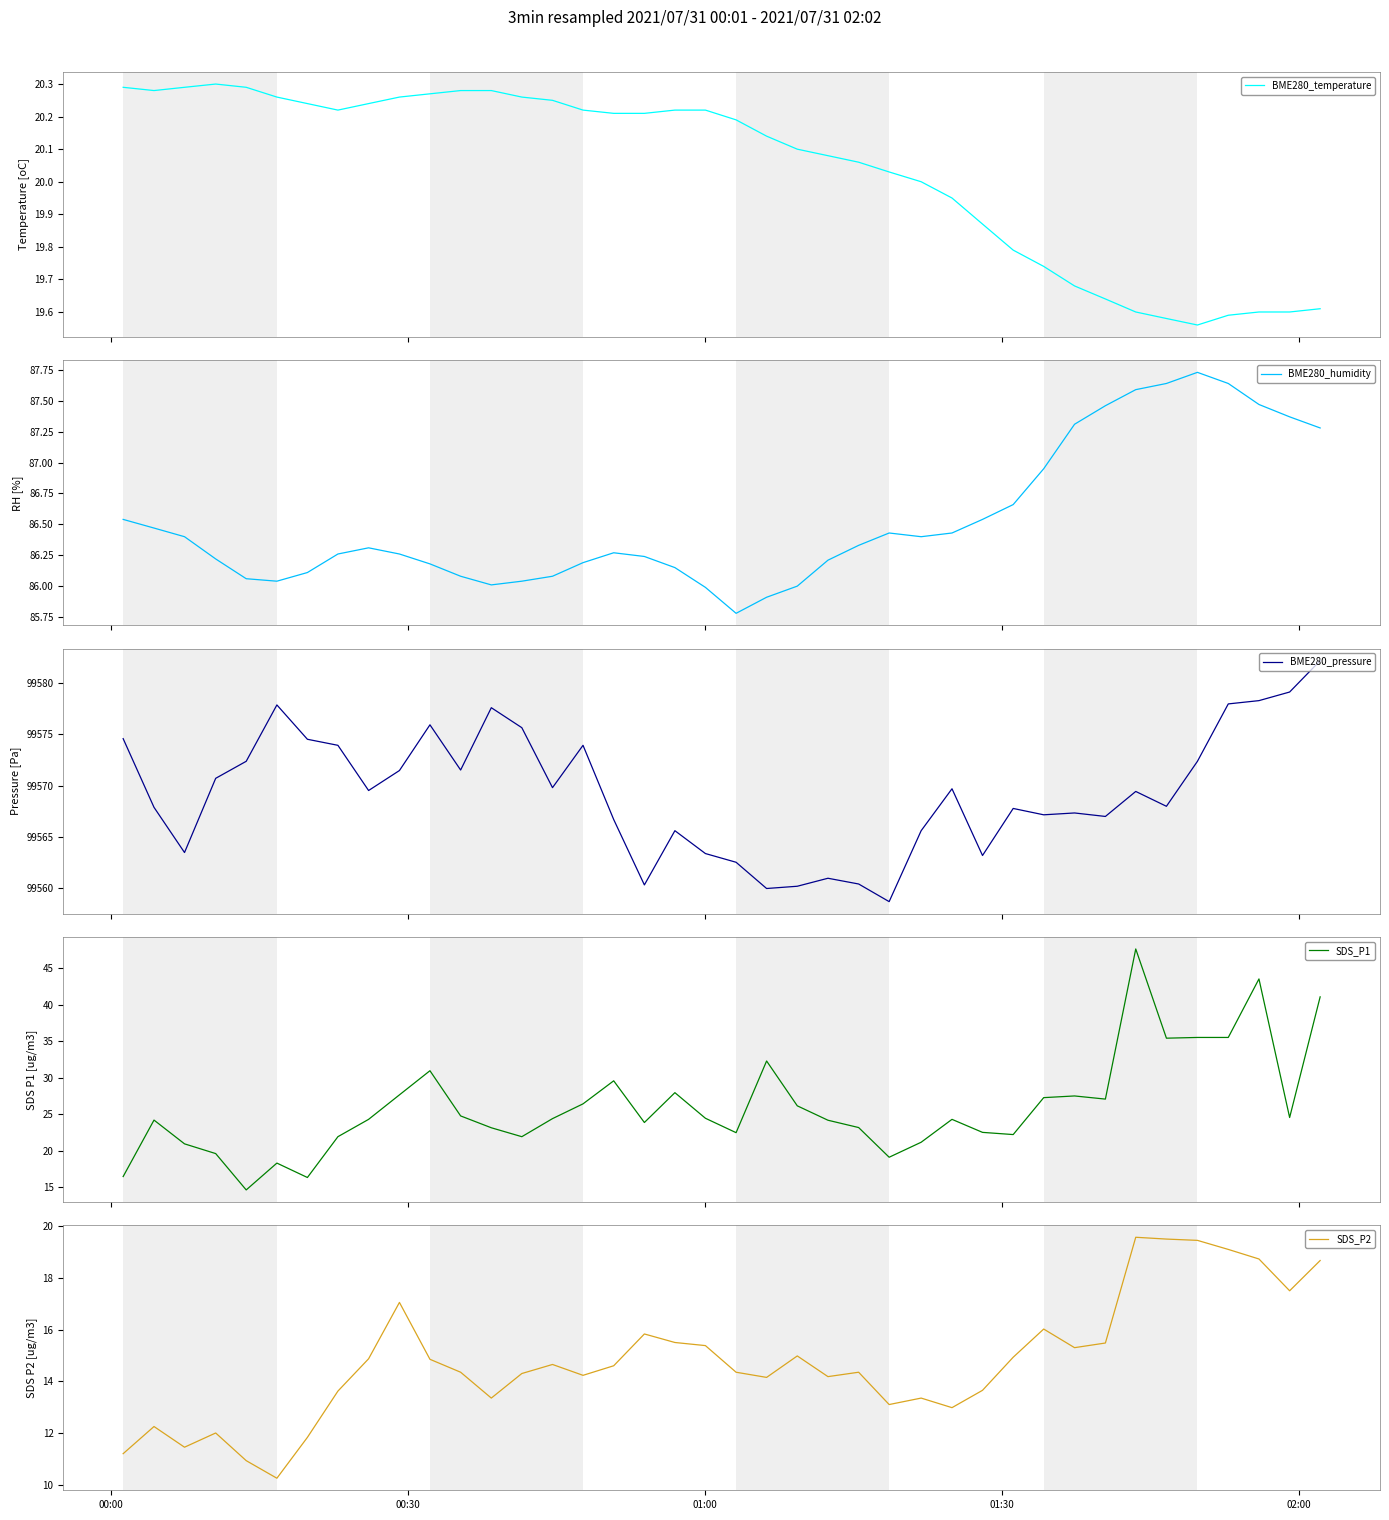

What is the highest value of the BME280_pressure series?

99582.2